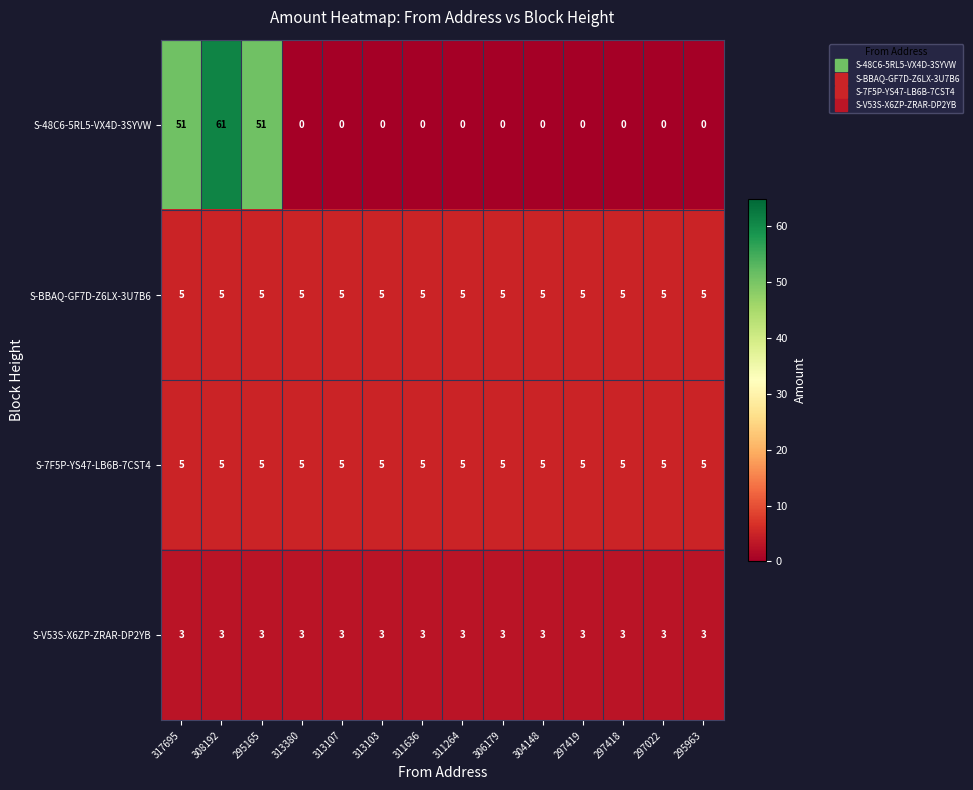

Which series has the largest total across all categories?

S-48C6-5RL5-VX4D-3SYVW